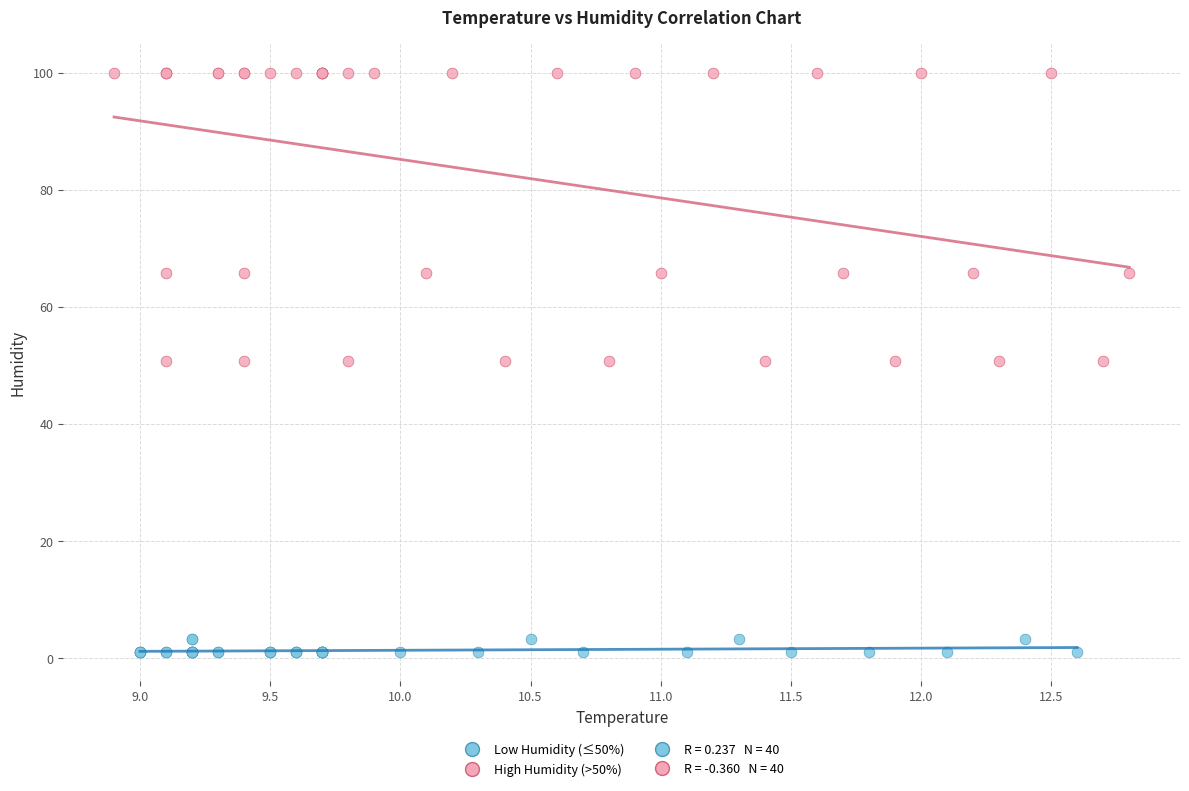

Which series has the widest spread of Y values?

High Humidity (>50%)